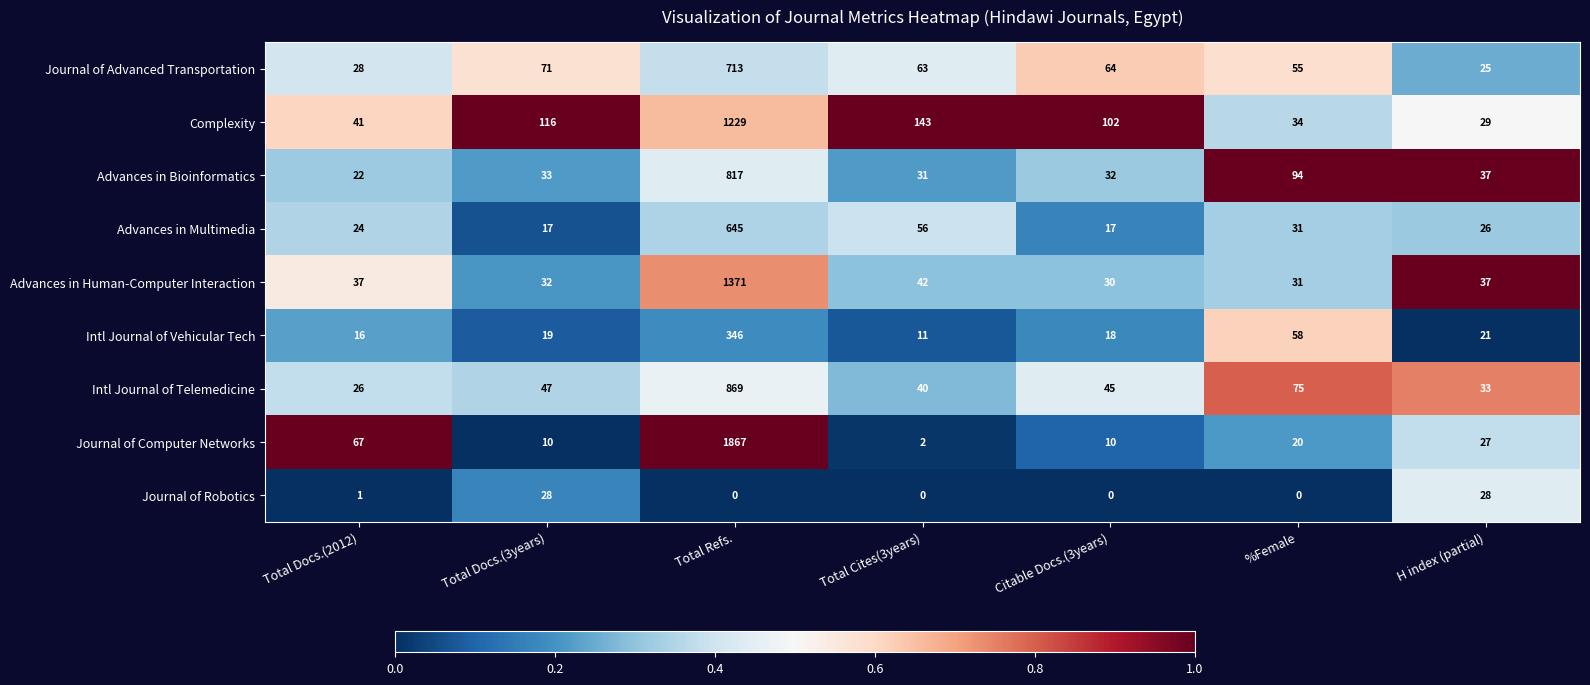

What is the average value of the Advances in Human-Computer Interaction series?

226